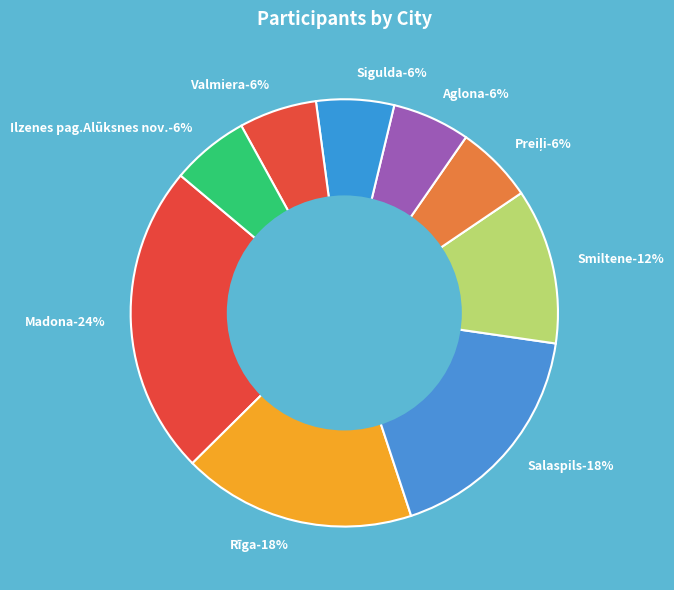

To the nearest percent, what portion does Aglona represent?

6%